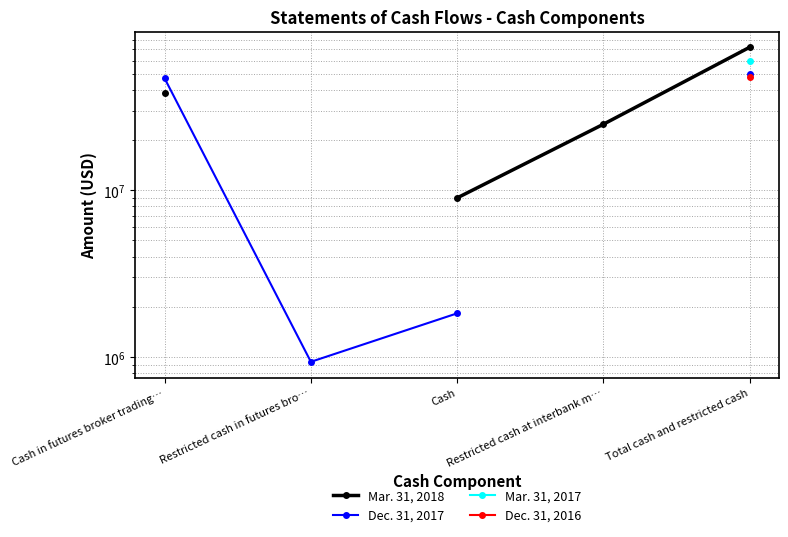

True or false: Dec. 31, 2017 and Mar. 31, 2017 intersect in this chart.

False